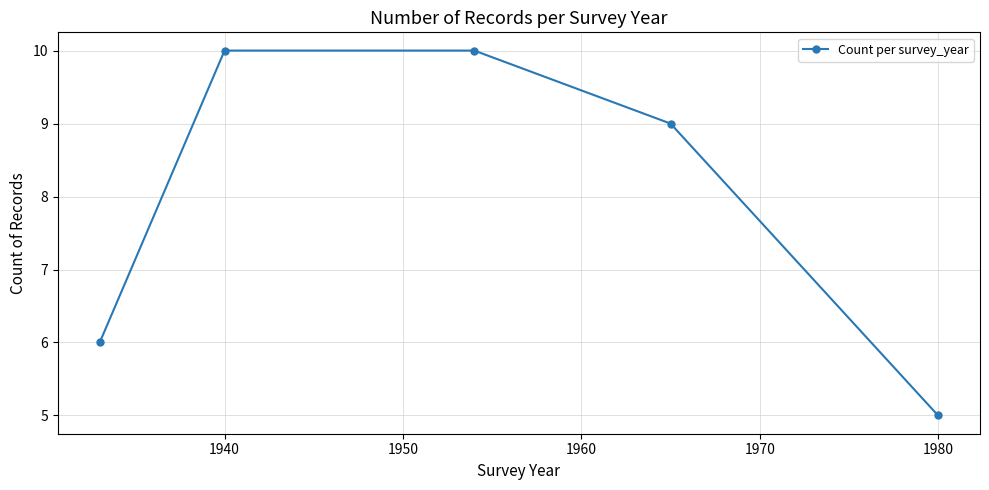

What is the average value?

8